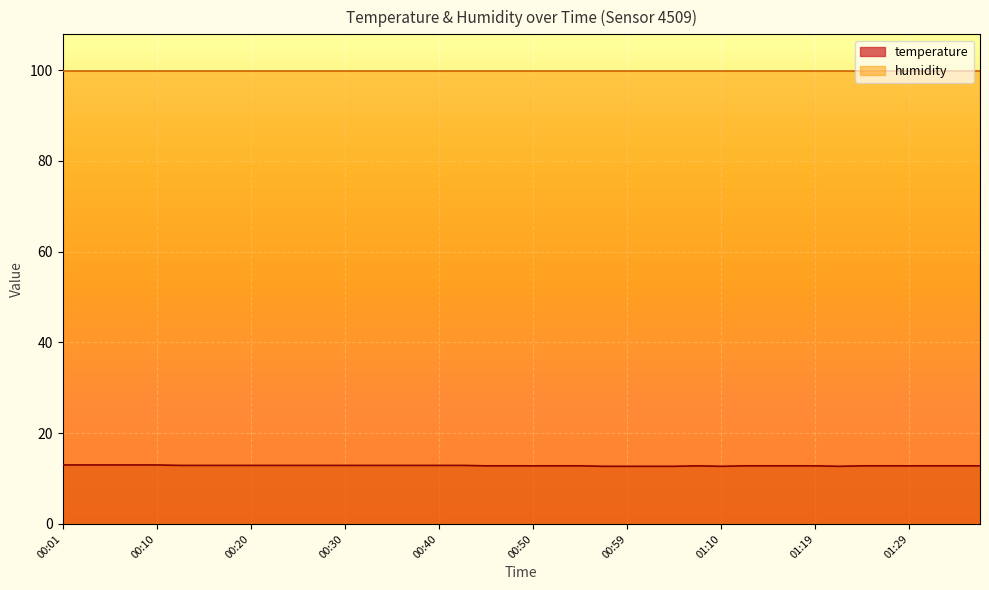

What position from the right is 01:36?

1